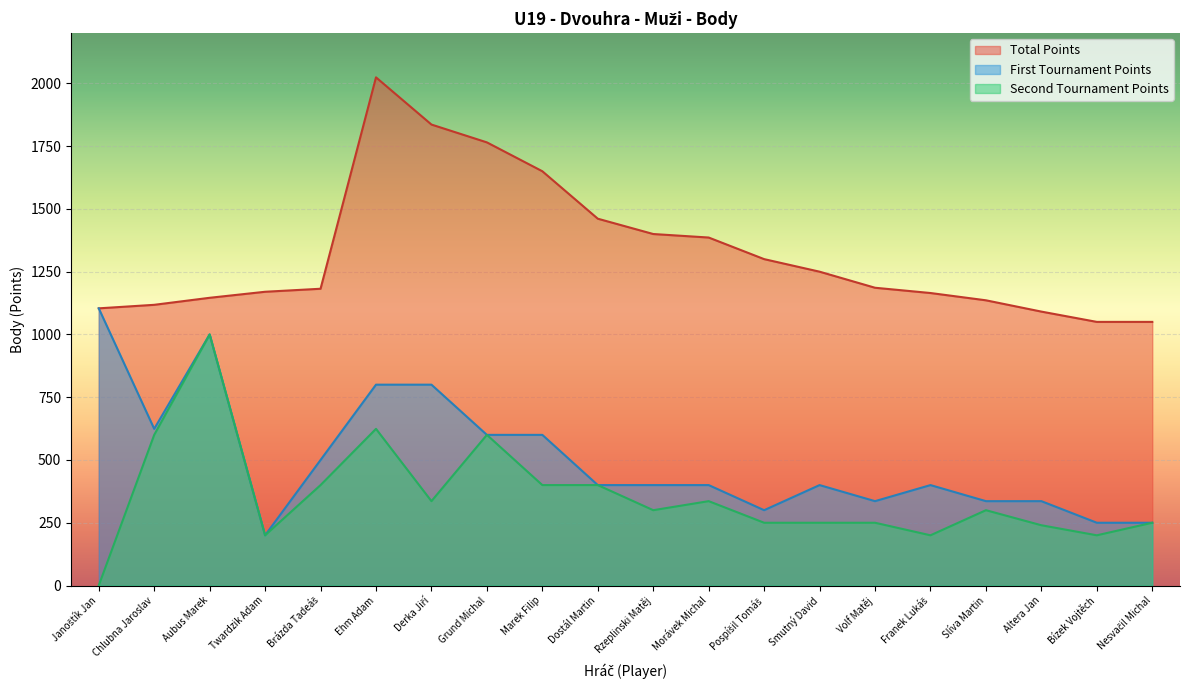

At which category is the sum across all series the highest?

Ehm Adam